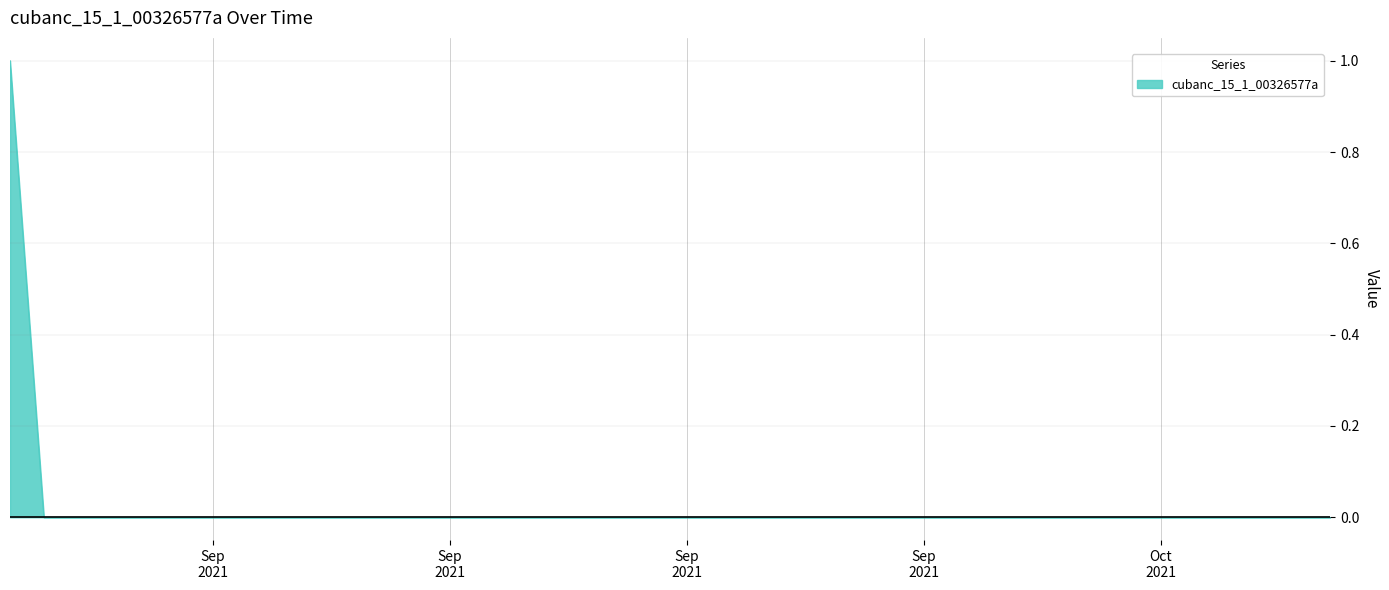

Which category has the lowest value across all series?

2021-09-01